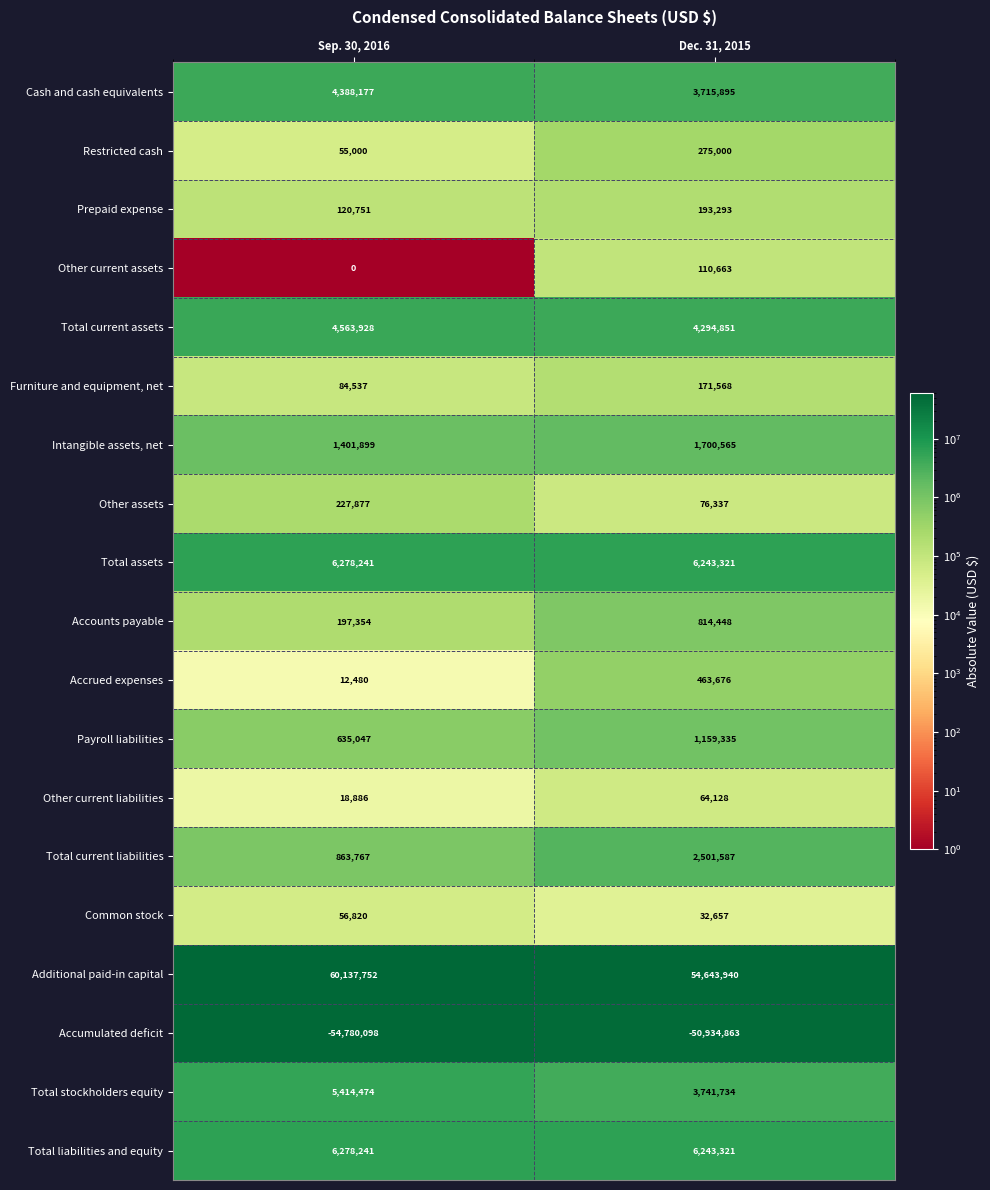

What is the total value across all series at Dec. 31, 2015?

35511456